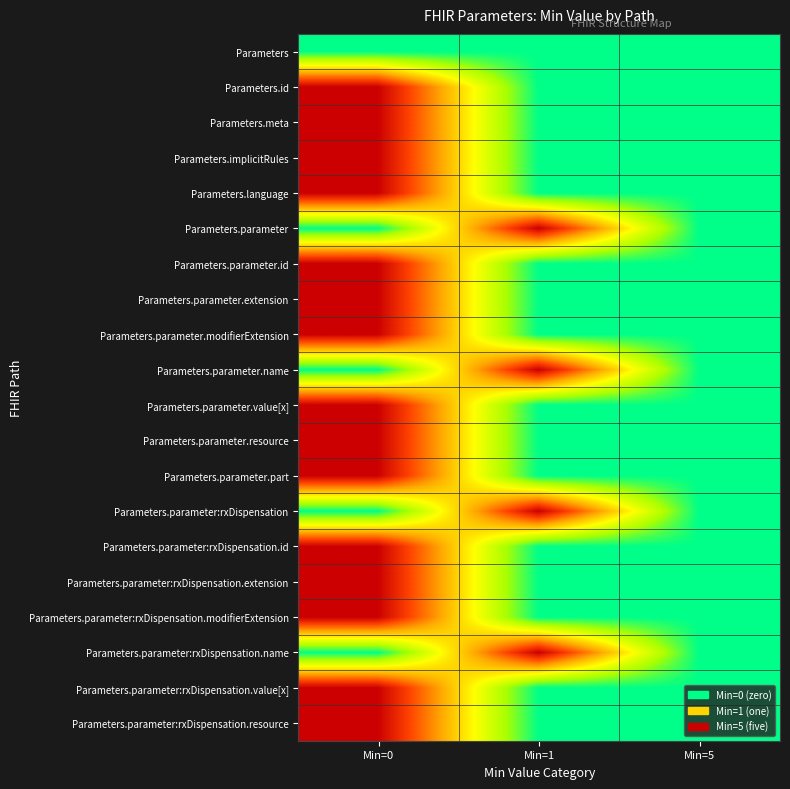

Reading left to right, what are all the values shown in this chart?

Parameters: Min=0=0	Min=1=0	Min=5=0
Parameters.id: Min=0=1	Min=1=0	Min=5=0
Parameters.meta: Min=0=1	Min=1=0	Min=5=0
Parameters.implicitRules: Min=0=1	Min=1=0	Min=5=0
Parameters.language: Min=0=1	Min=1=0	Min=5=0
Parameters.parameter: Min=0=0	Min=1=1	Min=5=0
Parameters.parameter.id: Min=0=1	Min=1=0	Min=5=0
Parameters.parameter.extension: Min=0=1	Min=1=0	Min=5=0
Parameters.parameter.modifierExtension: Min=0=1	Min=1=0	Min=5=0
Parameters.parameter.name: Min=0=0	Min=1=1	Min=5=0
Parameters.parameter.value[x]: Min=0=1	Min=1=0	Min=5=0
Parameters.parameter.resource: Min=0=1	Min=1=0	Min=5=0
Parameters.parameter.part: Min=0=1	Min=1=0	Min=5=0
Parameters.parameter:rxDispensation: Min=0=0	Min=1=1	Min=5=0
Parameters.parameter:rxDispensation.id: Min=0=1	Min=1=0	Min=5=0
Parameters.parameter:rxDispensation.extension: Min=0=1	Min=1=0	Min=5=0
Parameters.parameter:rxDispensation.modifierExtension: Min=0=1	Min=1=0	Min=5=0
Parameters.parameter:rxDispensation.name: Min=0=0	Min=1=1	Min=5=0
Parameters.parameter:rxDispensation.value[x]: Min=0=1	Min=1=0	Min=5=0
Parameters.parameter:rxDispensation.resource: Min=0=1	Min=1=0	Min=5=0